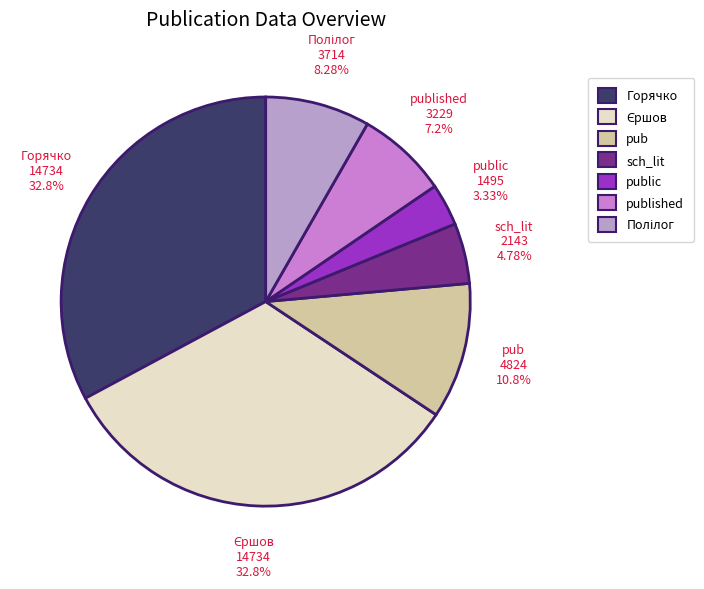

Is it true that sch_lit is 5% of the pie?

True